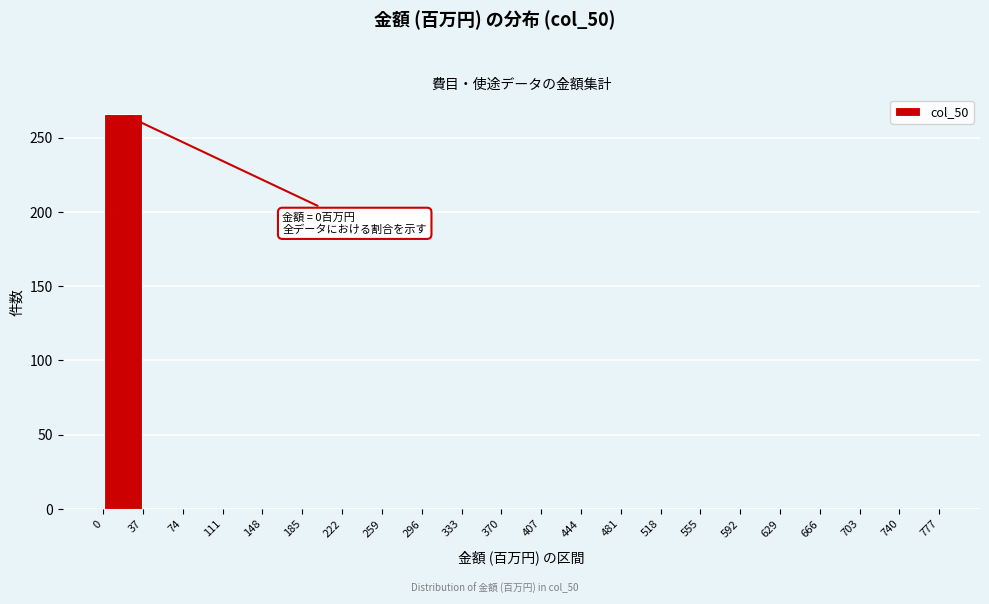

Over which range of the x-axis is the bar tallest?

0 to 37